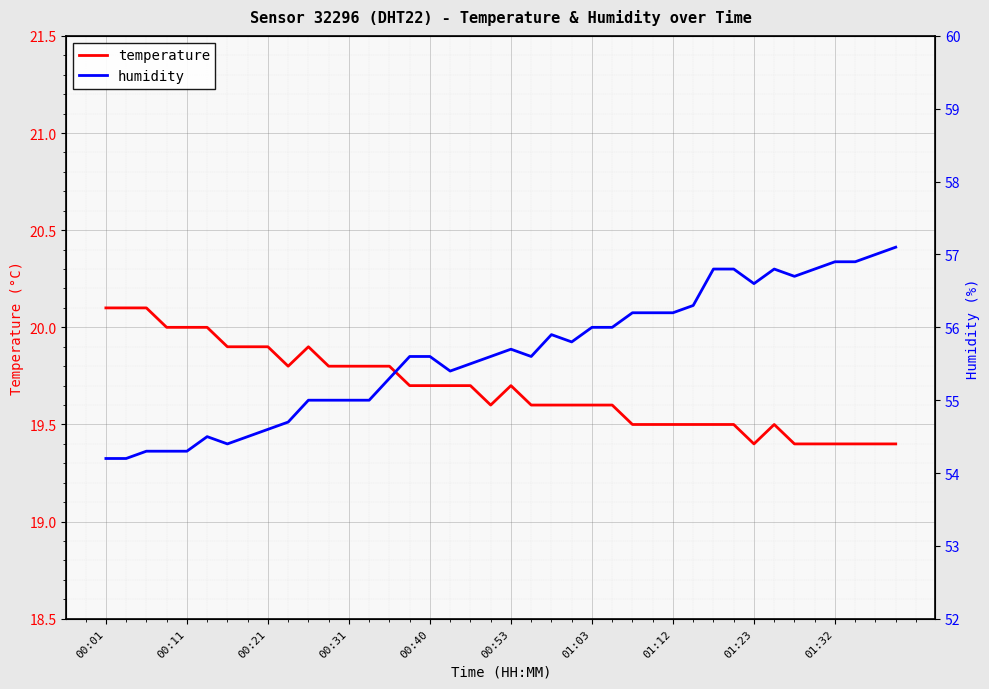

True or false: temperature has more than 1 points higher than both neighbors.

True